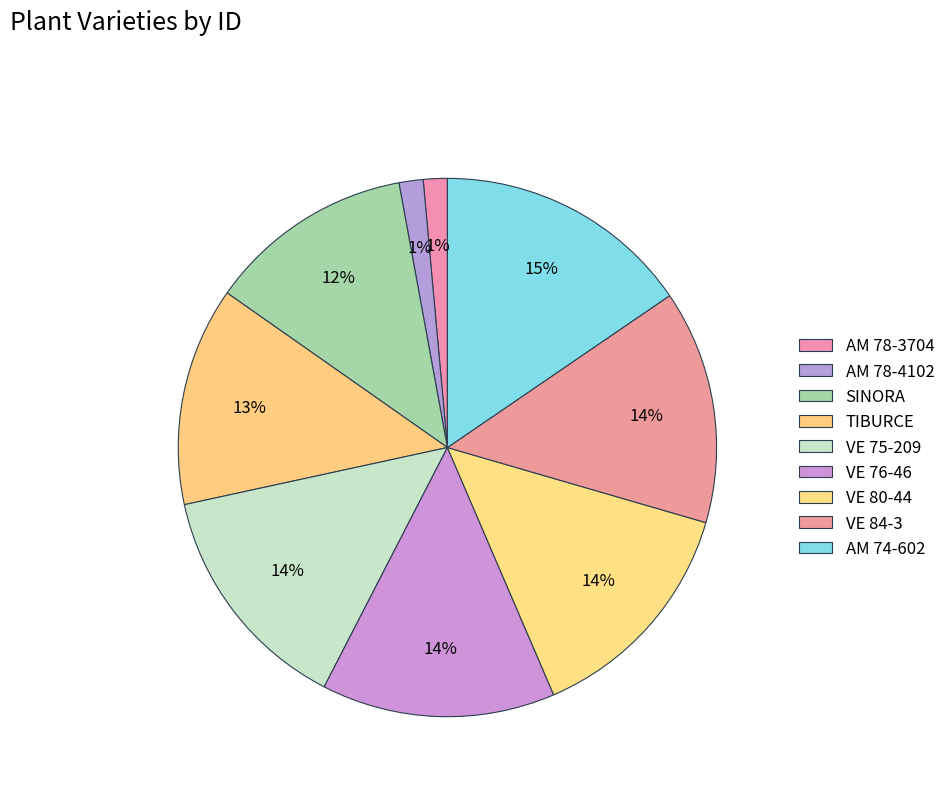

To the nearest percent, what is the combined percentage of TIBURCE and AM 74-602?

29%